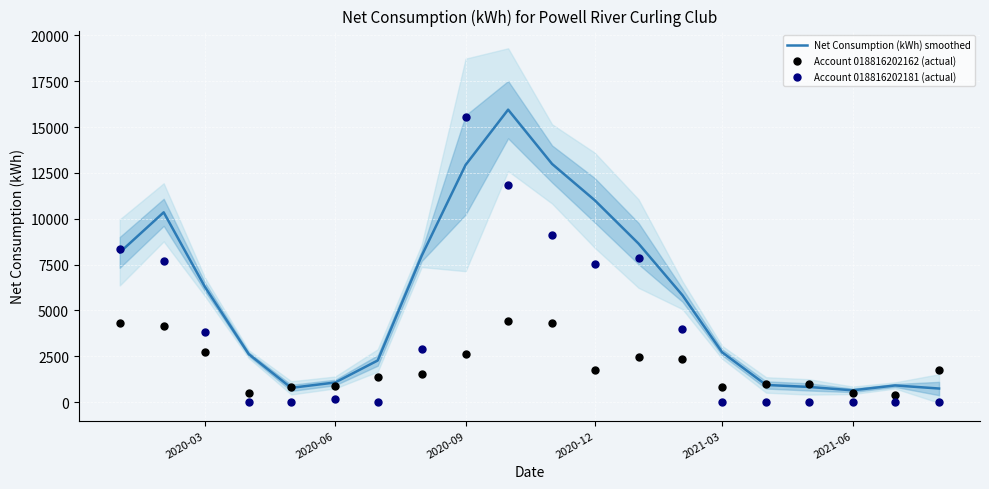

Which series reaches the minimum Y coordinate?

Account 018816202181 (actual)